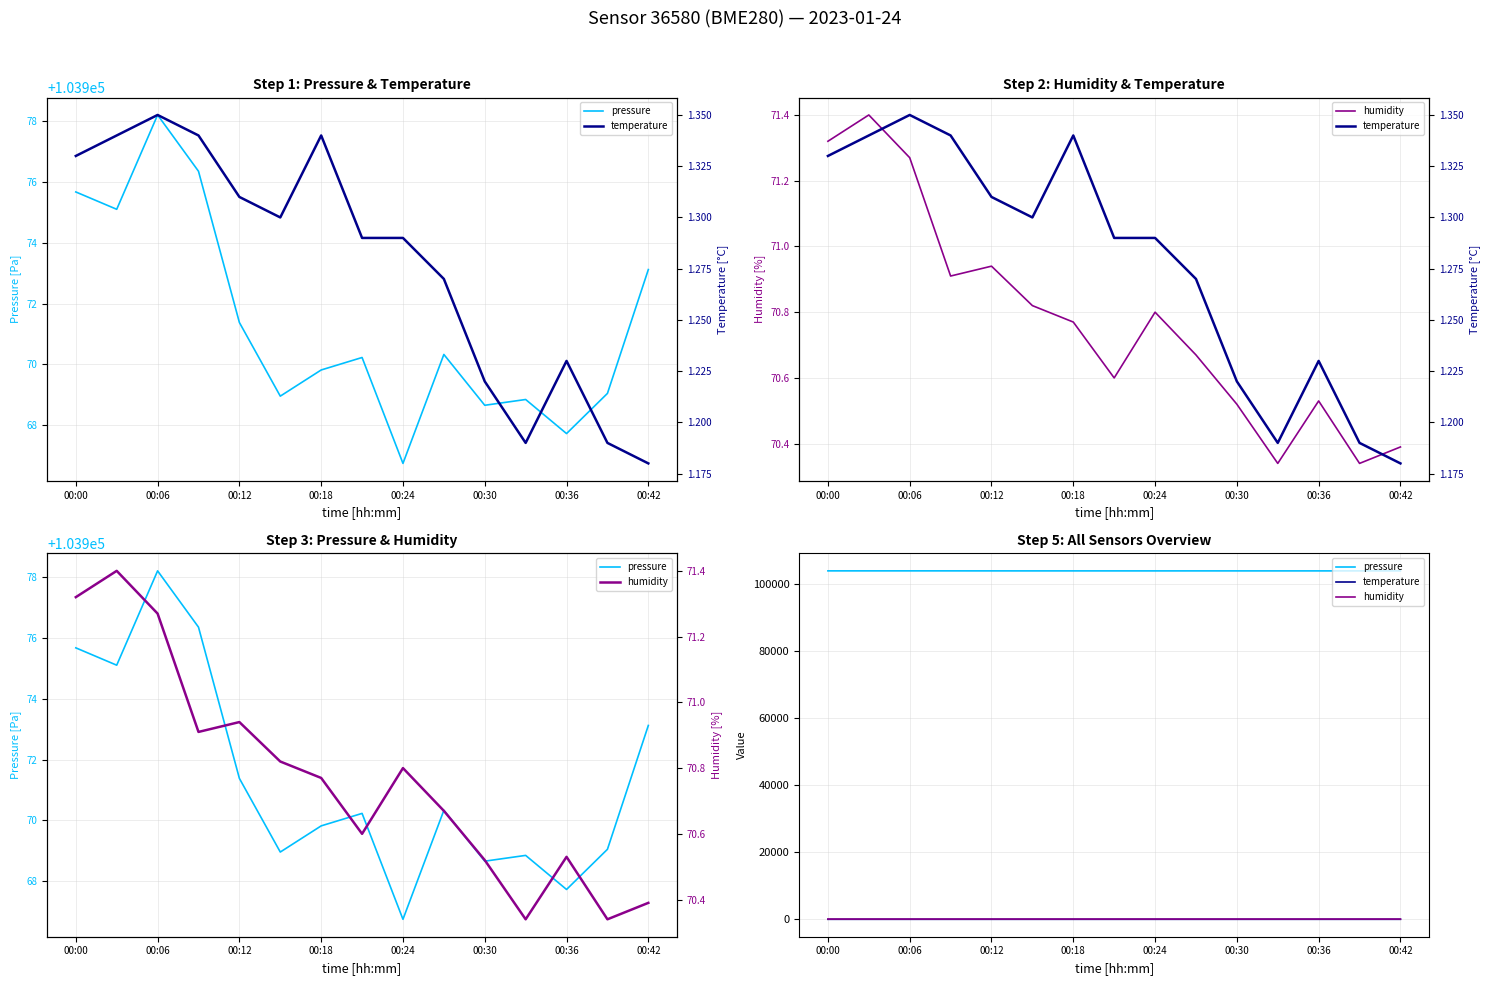

What is the lowest value of the pressure series?

103966.8